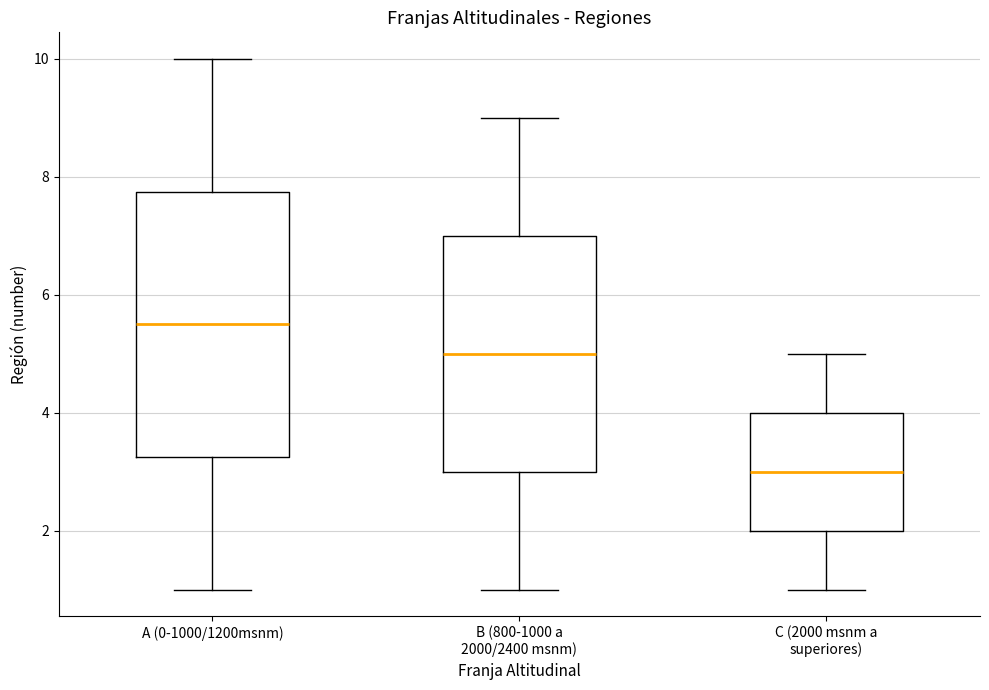

Which box is the tallest, from its lower edge to its upper edge?

A (0-1000/1200msnm)